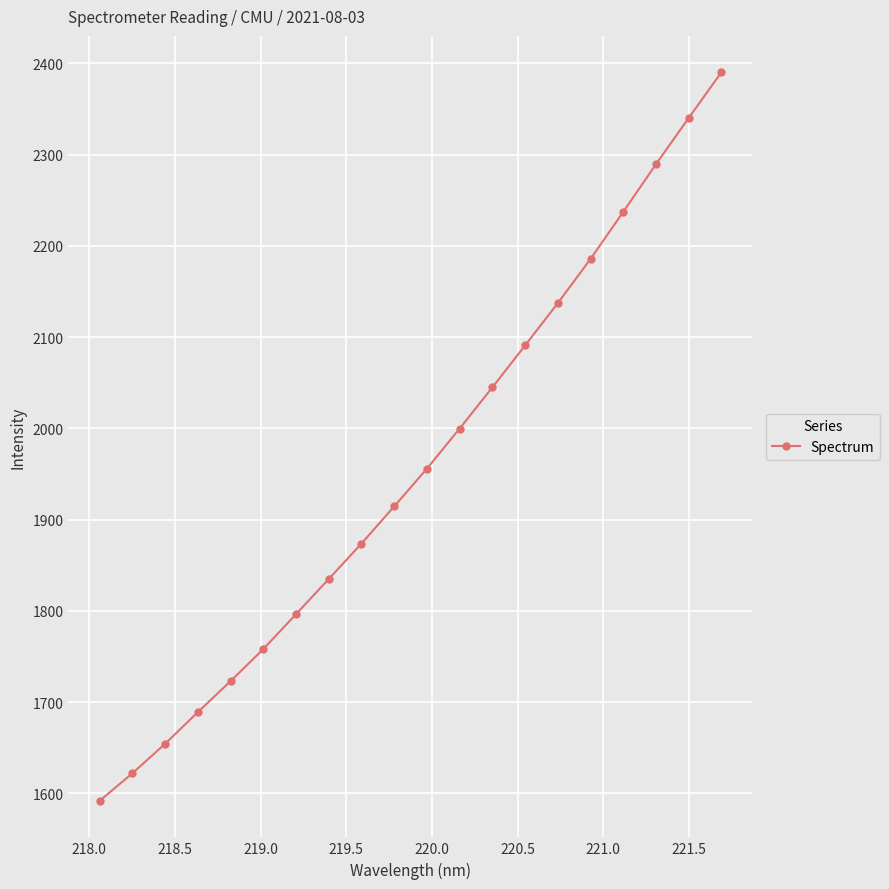

How many lines are shown in the chart?

1